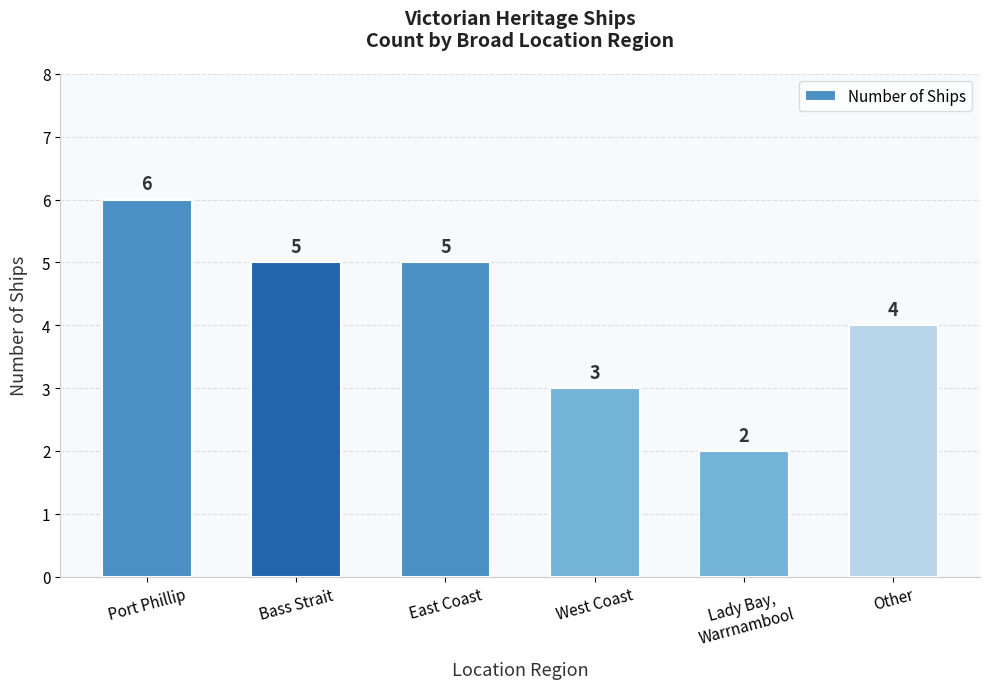

Reading right to left, what are all the values shown in this chart?

4	2	3	5	5	6